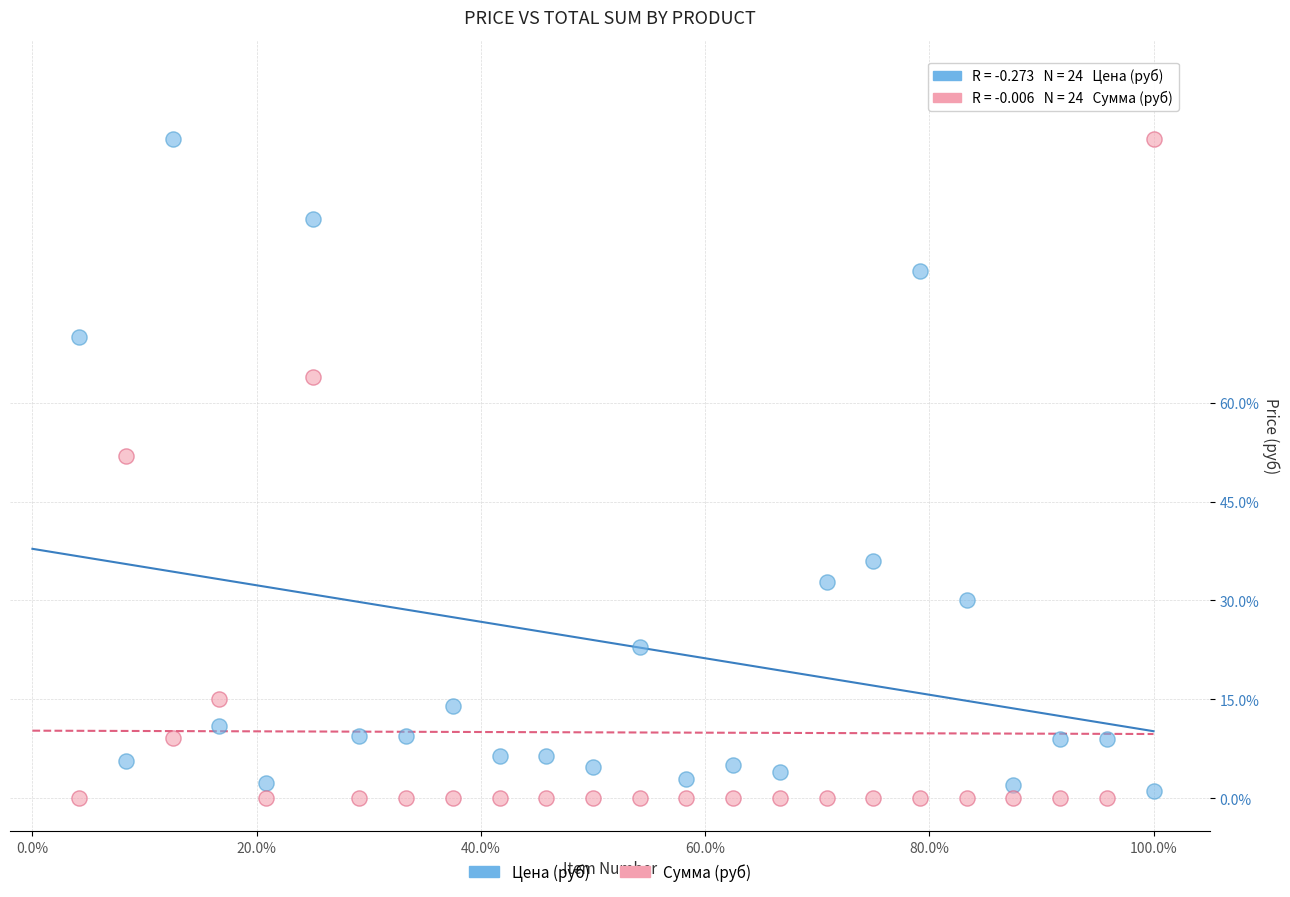

What are all the series names shown in the legend?

Цена (руб), Сумма (руб)